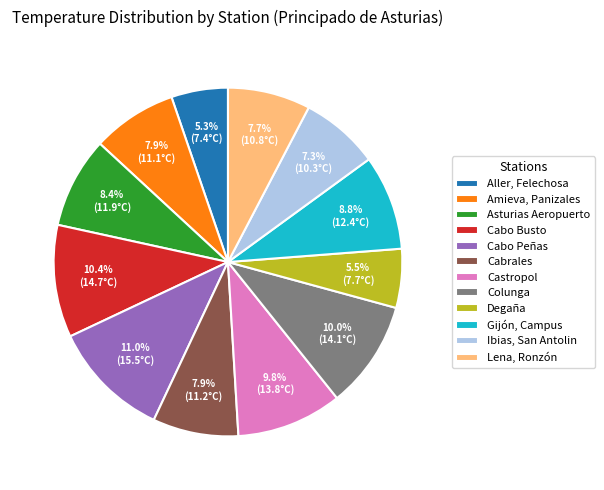

Is the sum of Ibias, San Antolin and Castropol greater than half?

No